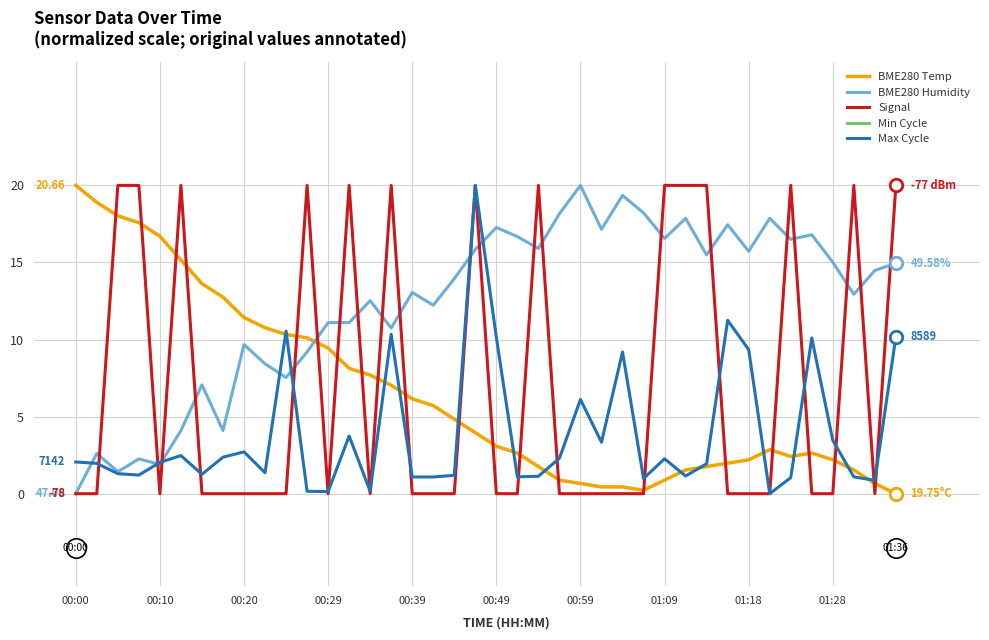

True or false: Signal and BME280_temperature cross at least once.

True